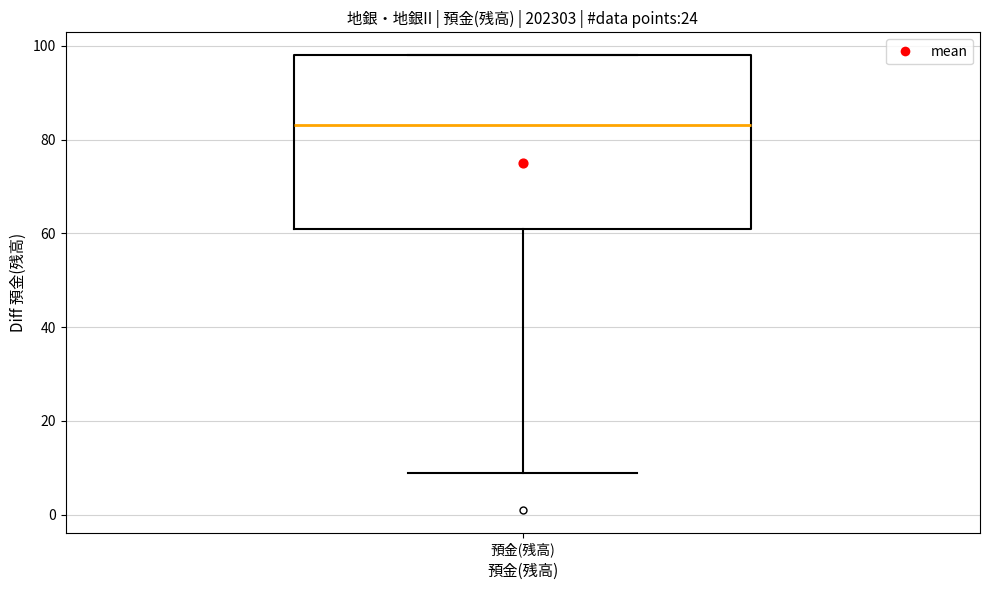

Transcribe this box plot: give where the median line is, the range the box spans, and where the two whiskers end, as read against the y-axis. The values are not printed on the chart, so give them approximately, as read against the axis.

median 84, box 62 to 98, whiskers 10 to 98